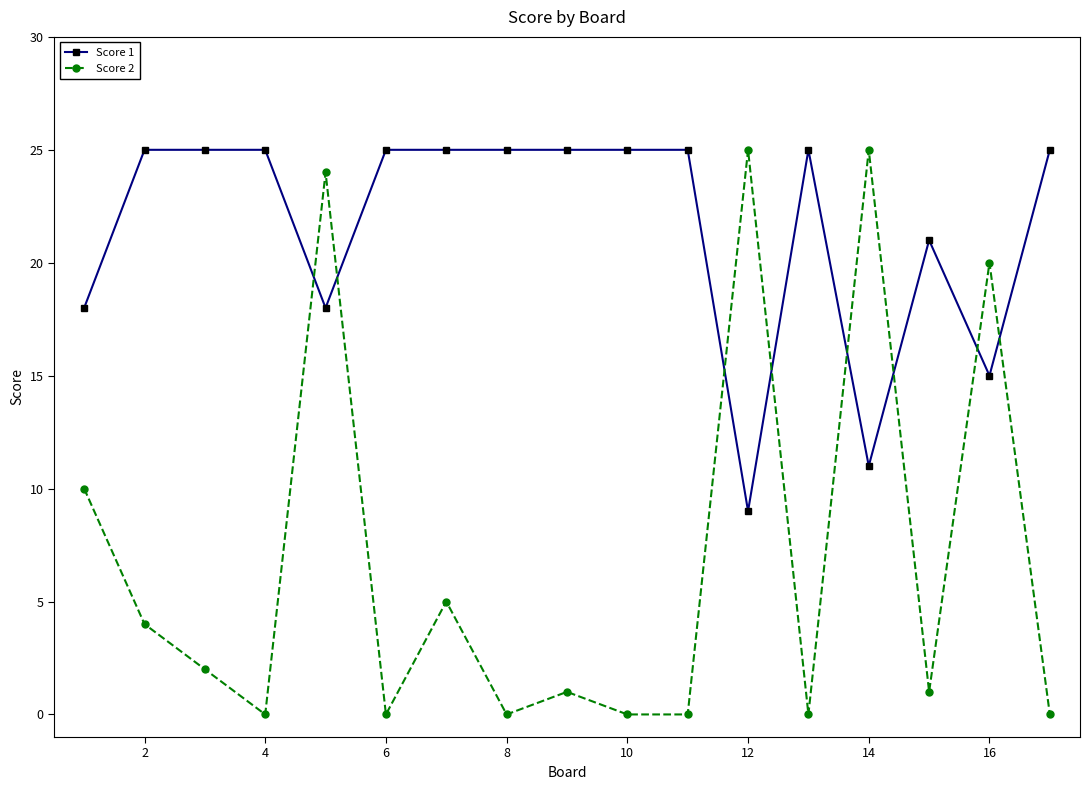

Which series has the largest total across all categories?

Score 1